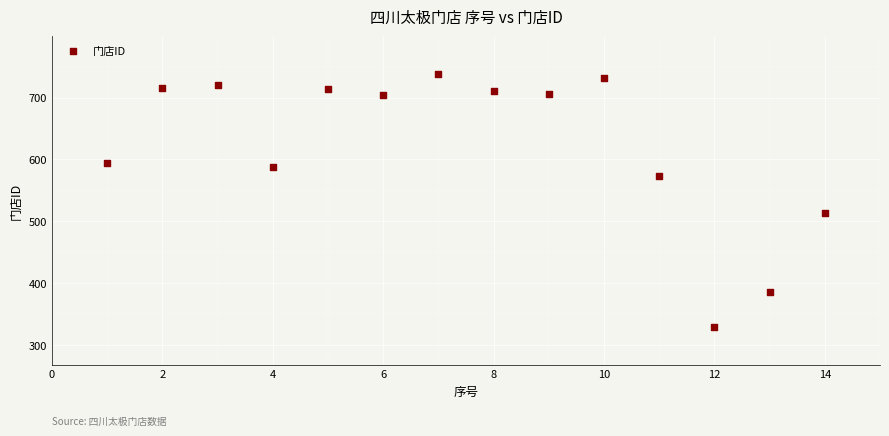

What Y value in the scatter plot is closest to 533?

514